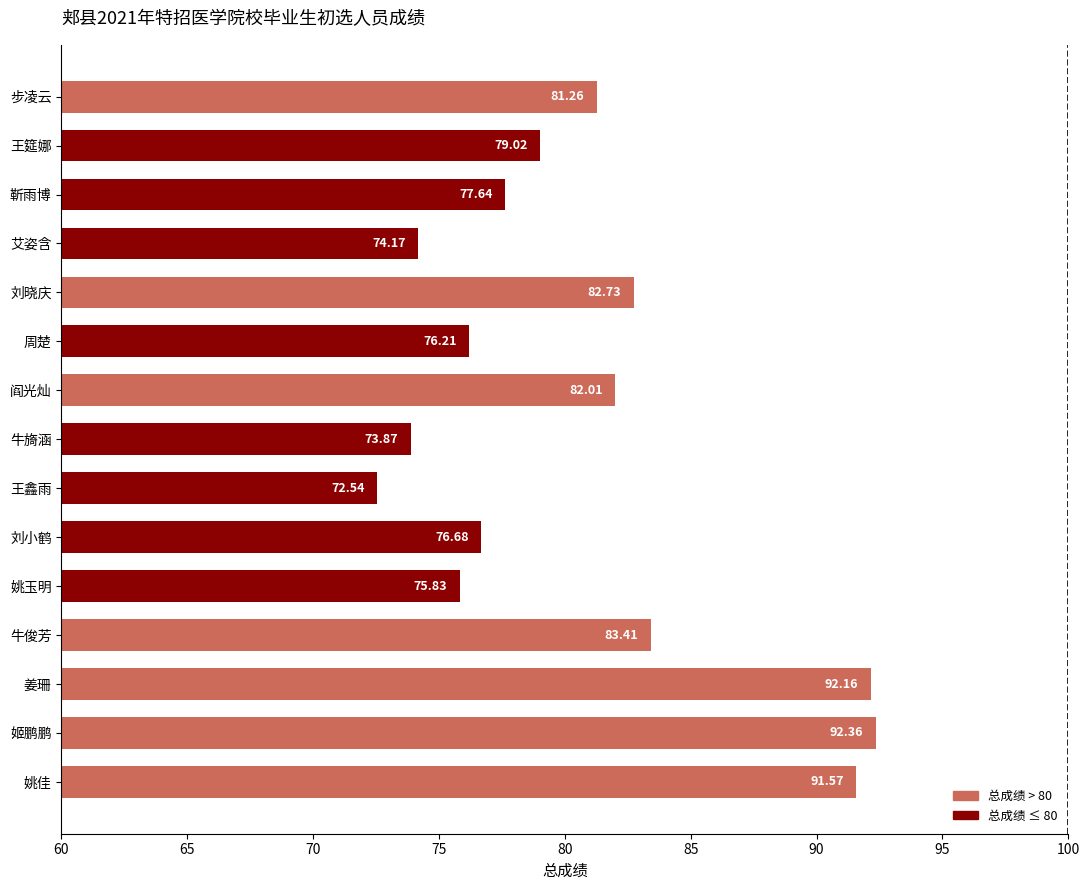

How many series are shown in this chart?

1